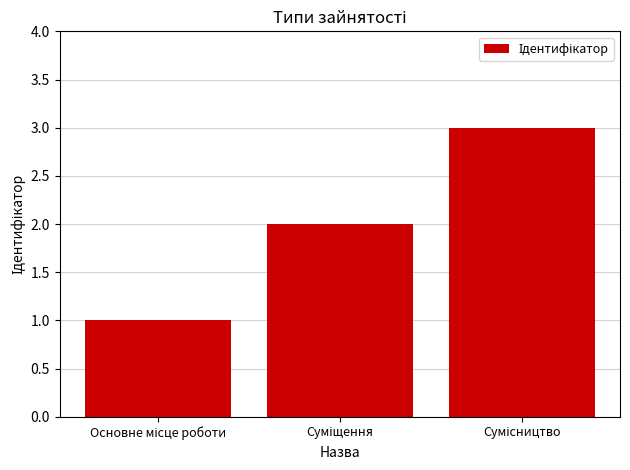

How many distinct data groups are displayed?

1